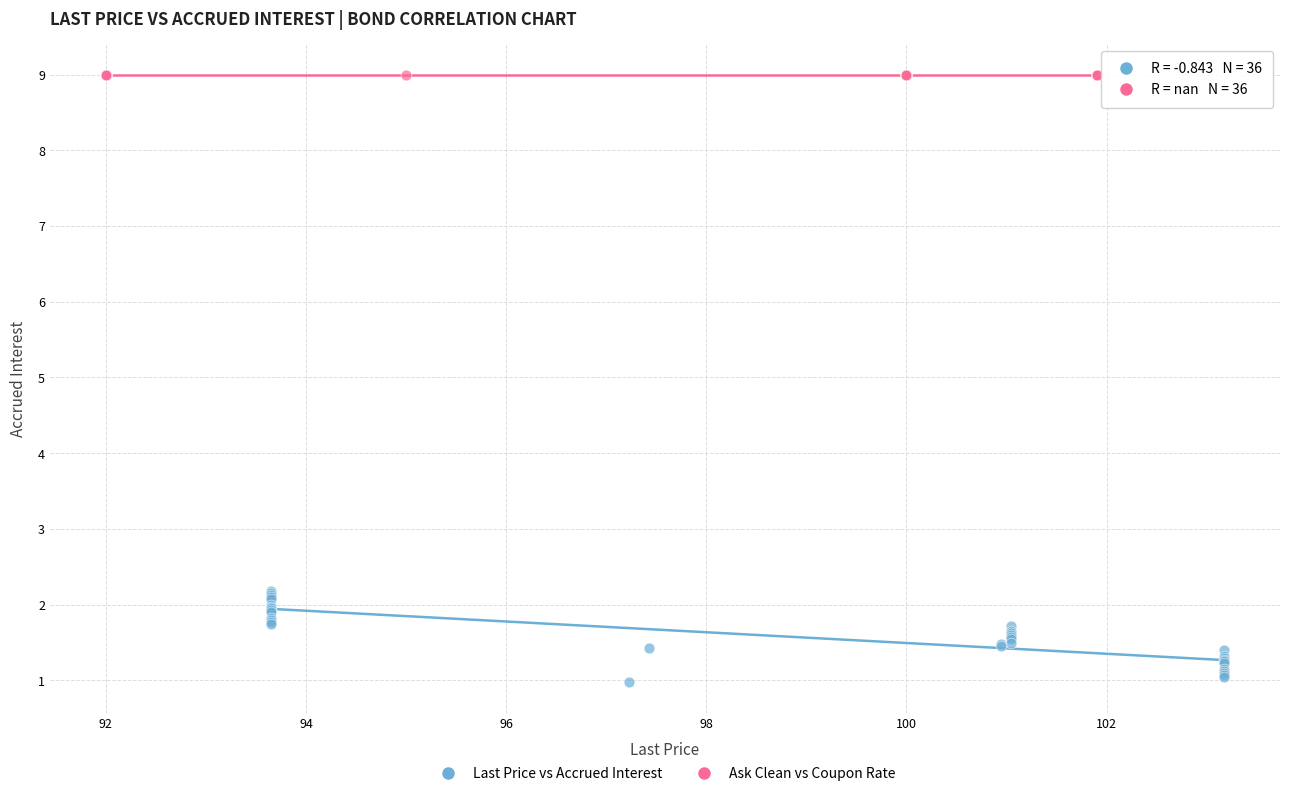

Which series reaches the maximum Y coordinate?

Ask Clean vs Coupon Rate